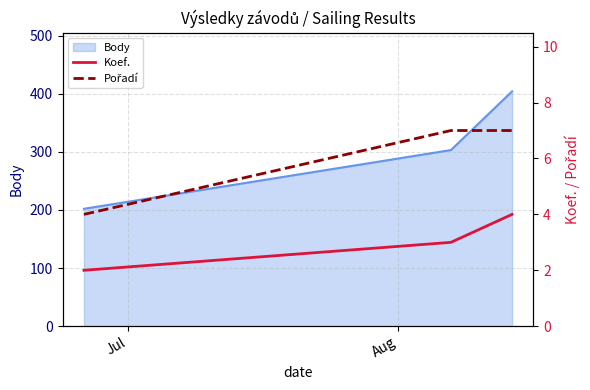

What is the highest value of the Body series?

404